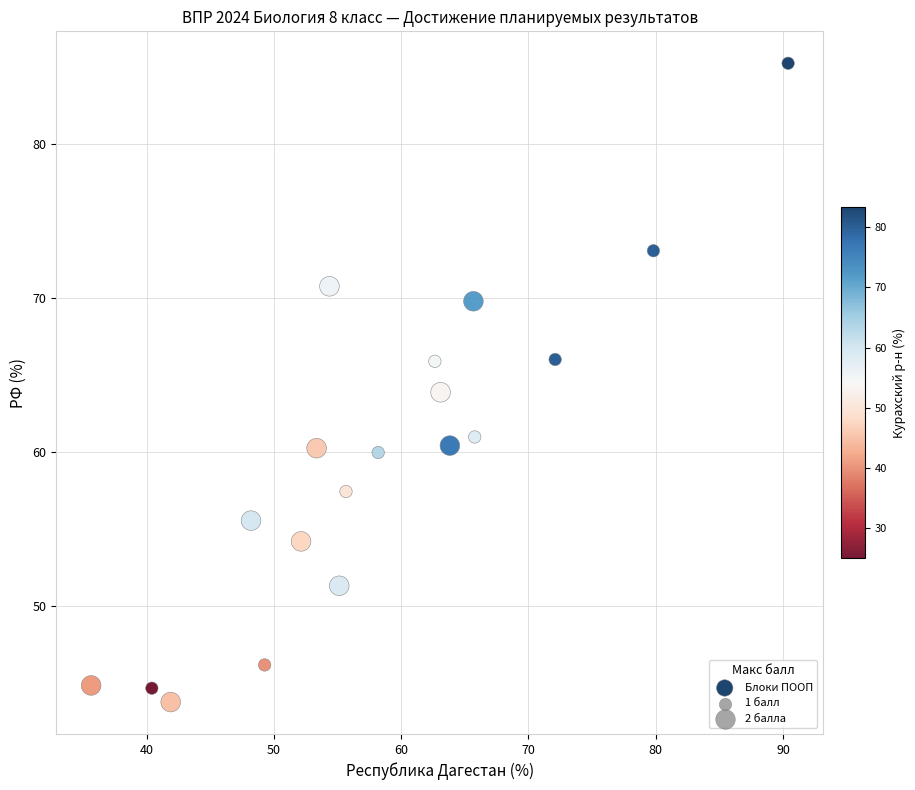

What is the range of Y values (max minus min)?

41.5